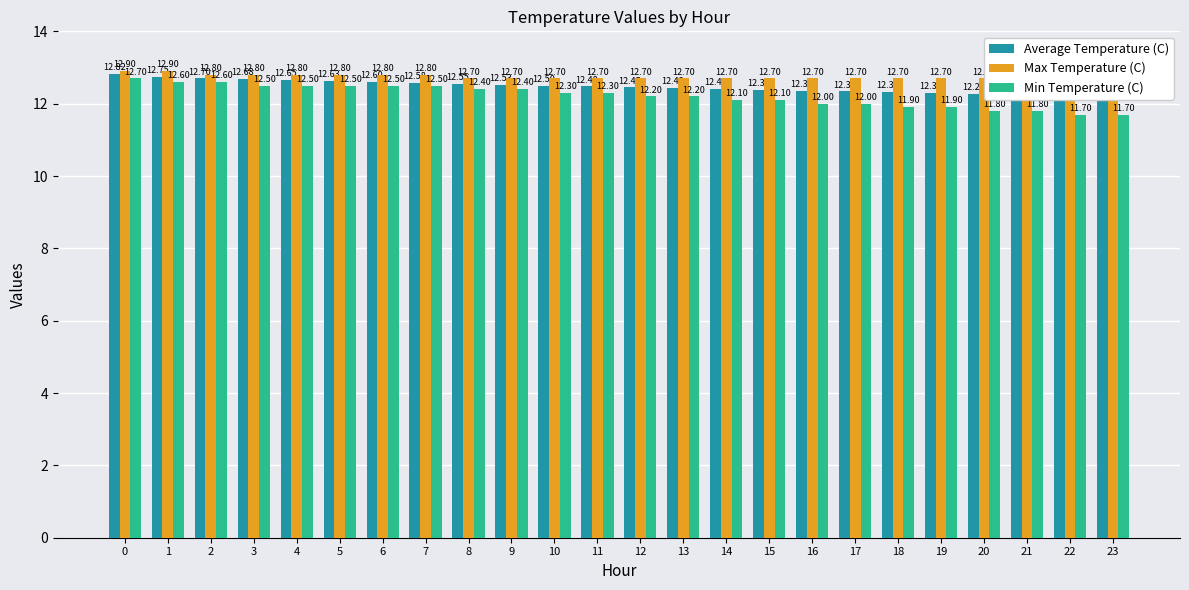

Is it true that Average Temperature (C) equals 12.7 at 4?

True